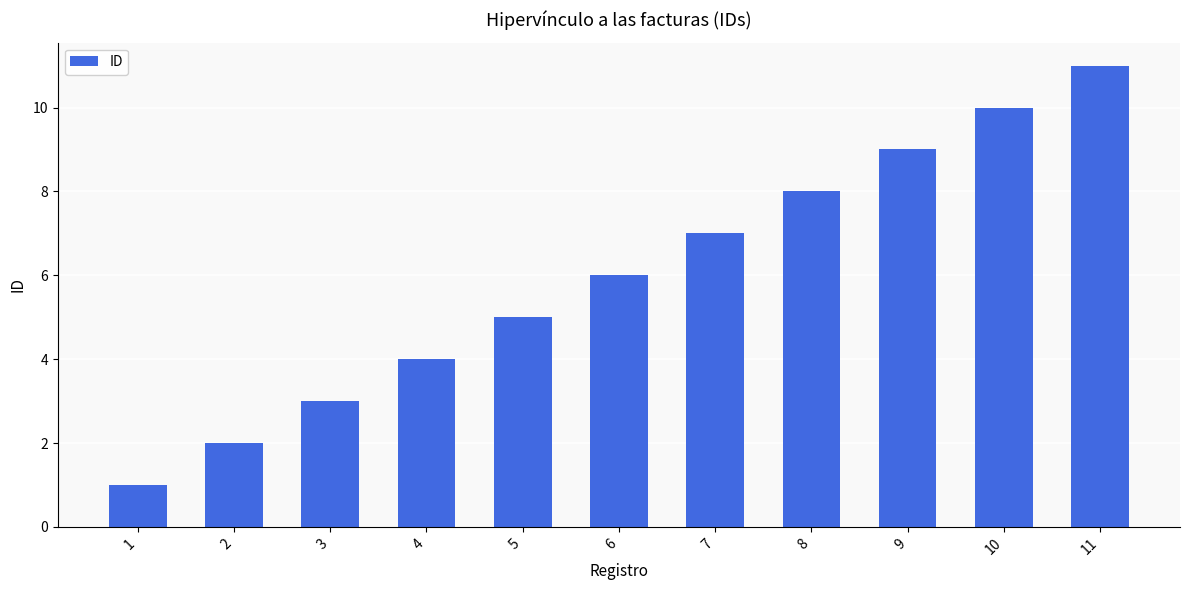

At which label is the value closest to 6?

6